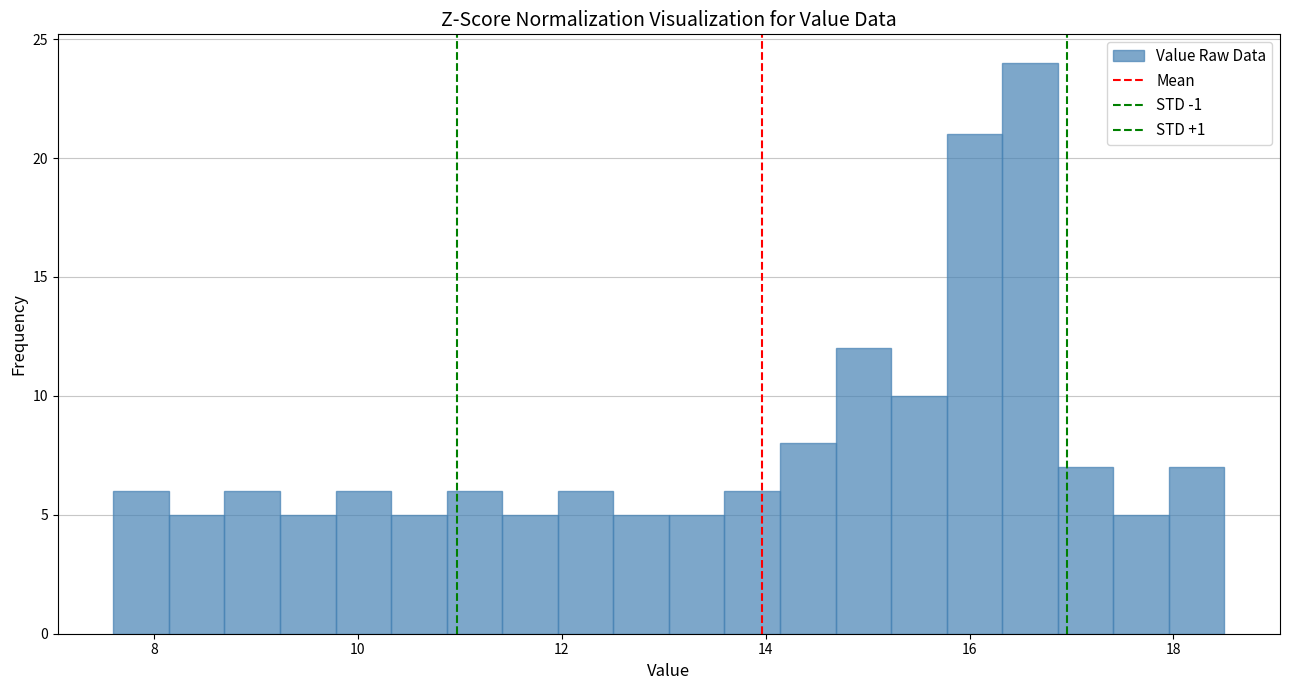

Read against the x-axis, roughly where is the centre of the tallest bar?

16.6